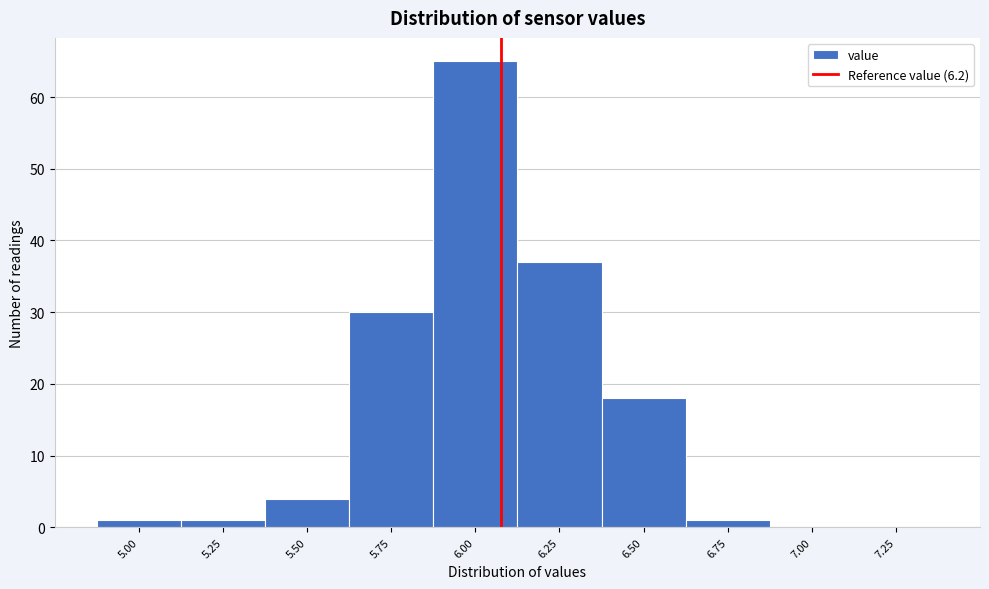

Reading left to right, list all the values displayed in this chart.

5.00=1	5.25=1	5.50=4	5.75=30	6.00=65	6.25=37	6.50=18	6.75=1	7.00=0	7.25=0